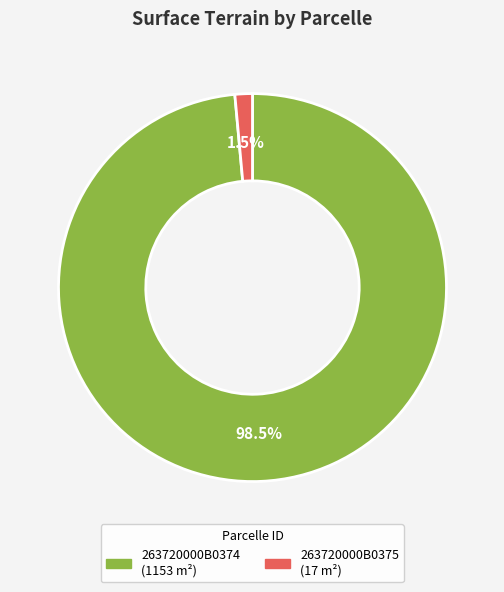

Count the number of slices in the pie.

2